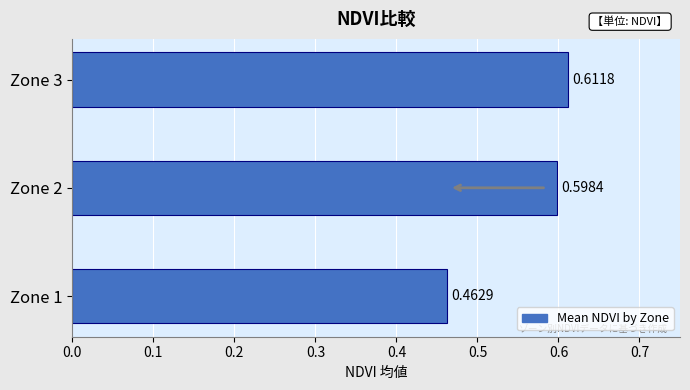

Between Zone 2 and Zone 3, which is larger?

Zone 3